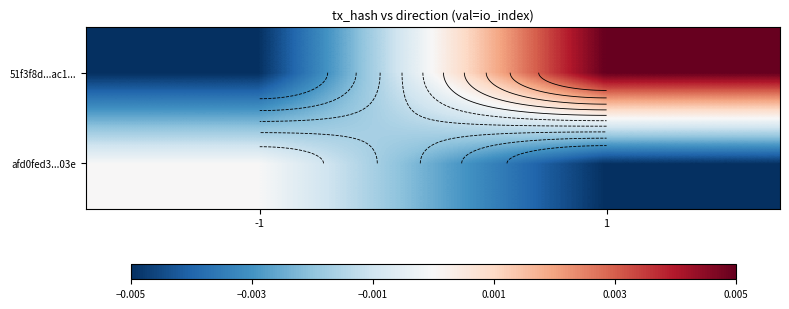

Rank the series by their maximum value, from lowest to highest.

afd0fed3...03e, 51f3f8d...ac1...